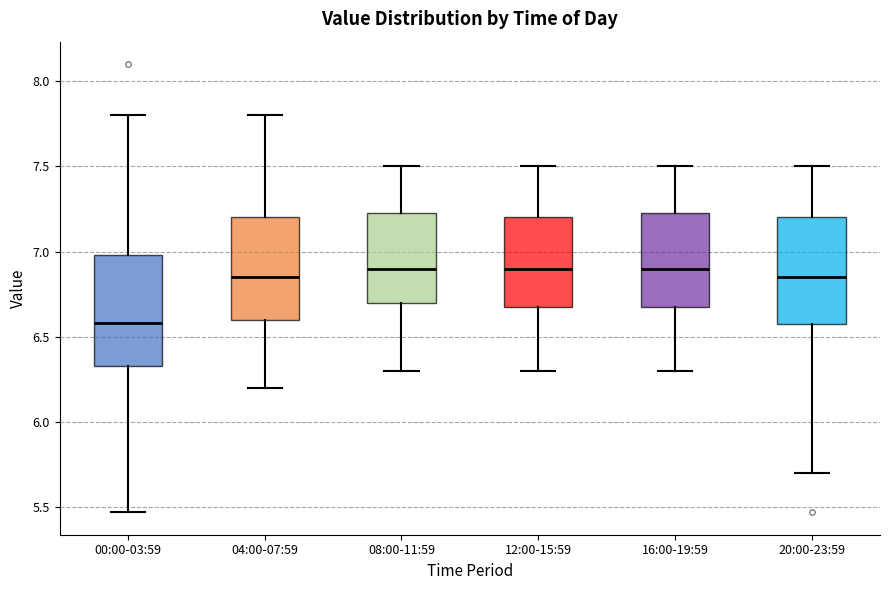

Where does the median line of the box for 16:00-19:59 sit on the y-axis? The values are not printed on the chart, so give them approximately, as read against the axis.

6.90